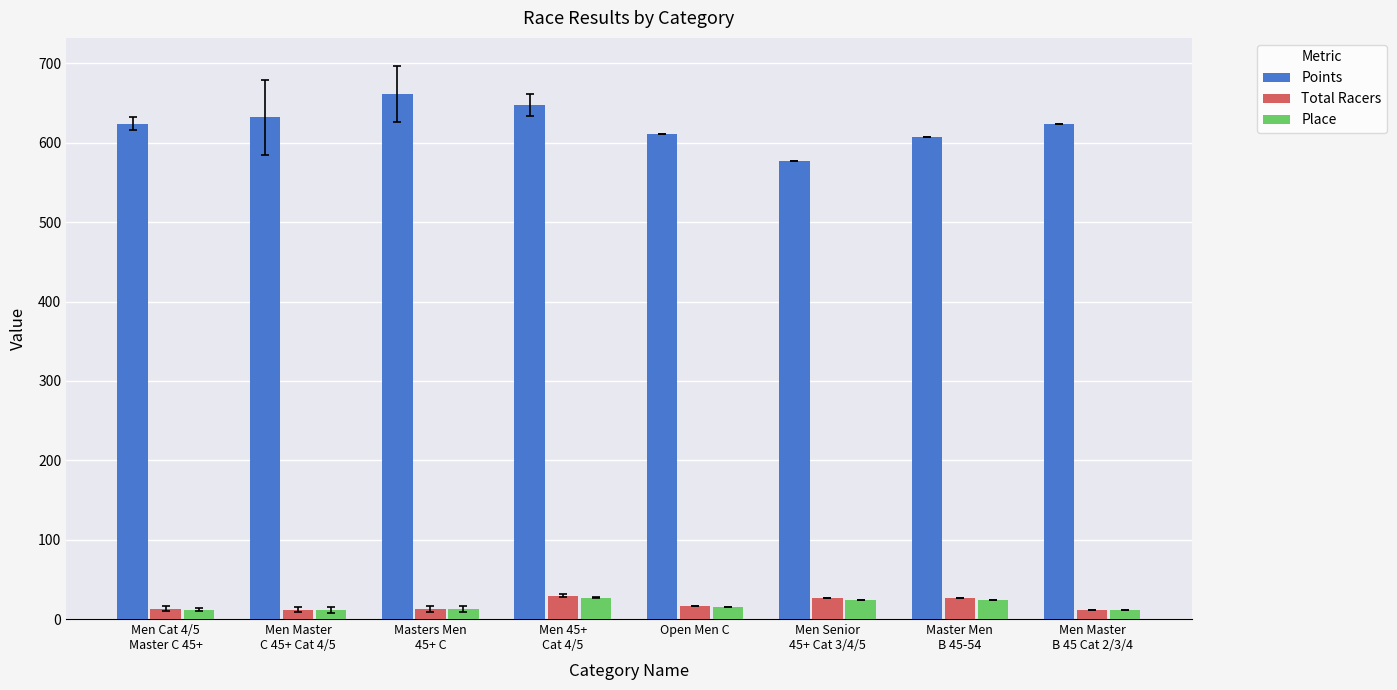

What is the maximum value shown in the chart?

661.9